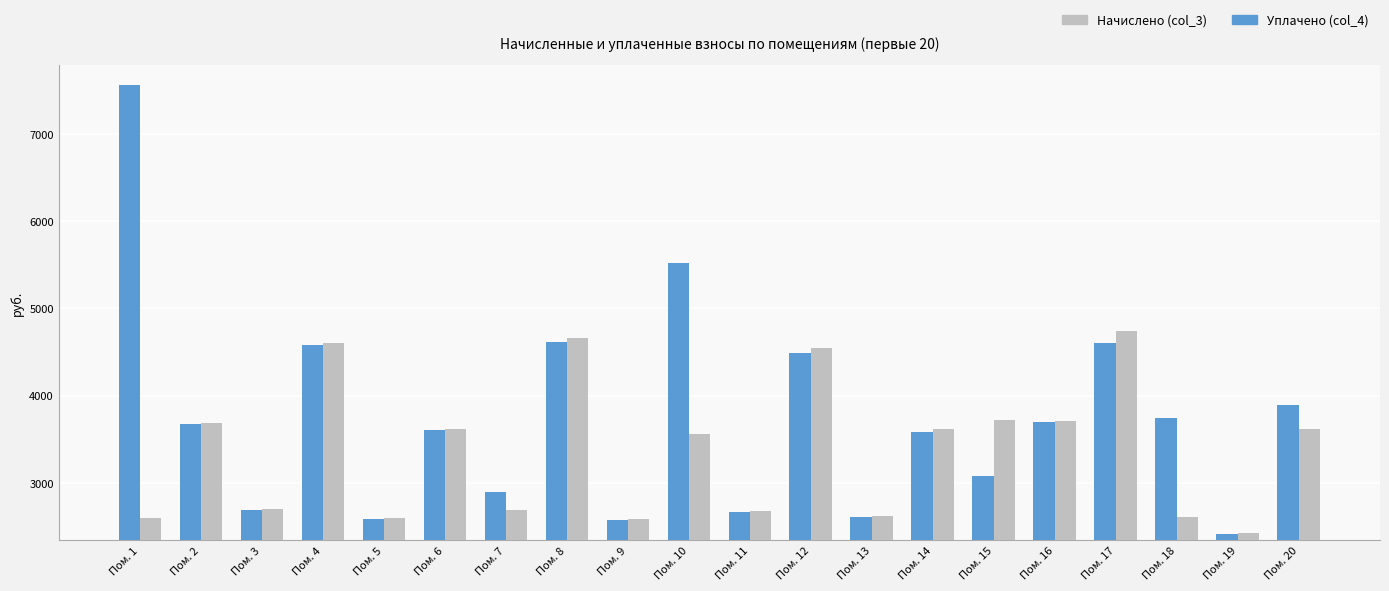

What is the value of the Уплачено (col_4) bar at the 7th from the left?

2892.3